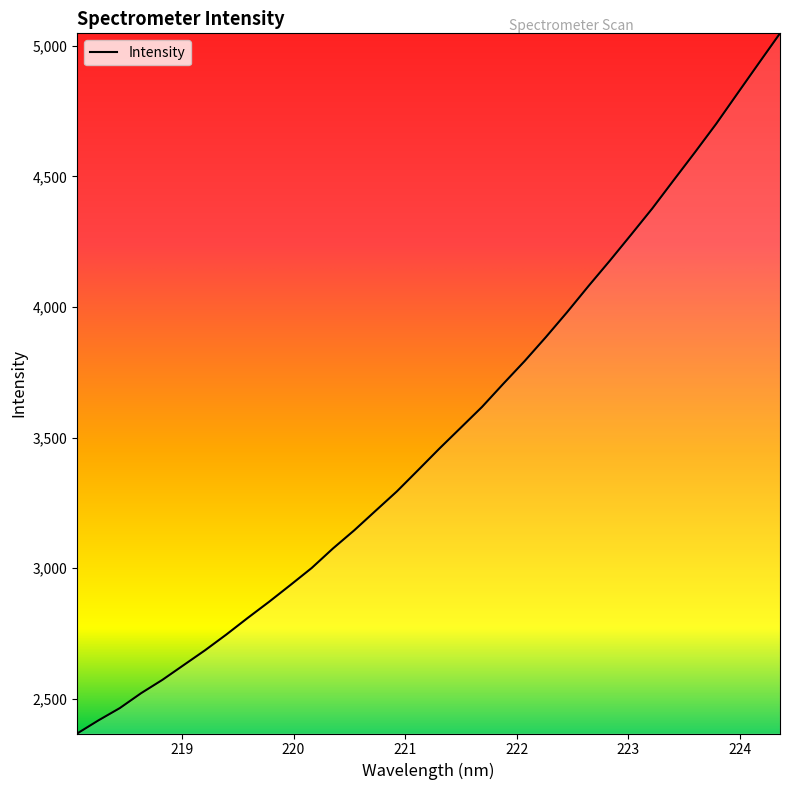

True or false: there are more than 1 points higher than both neighbors.

False